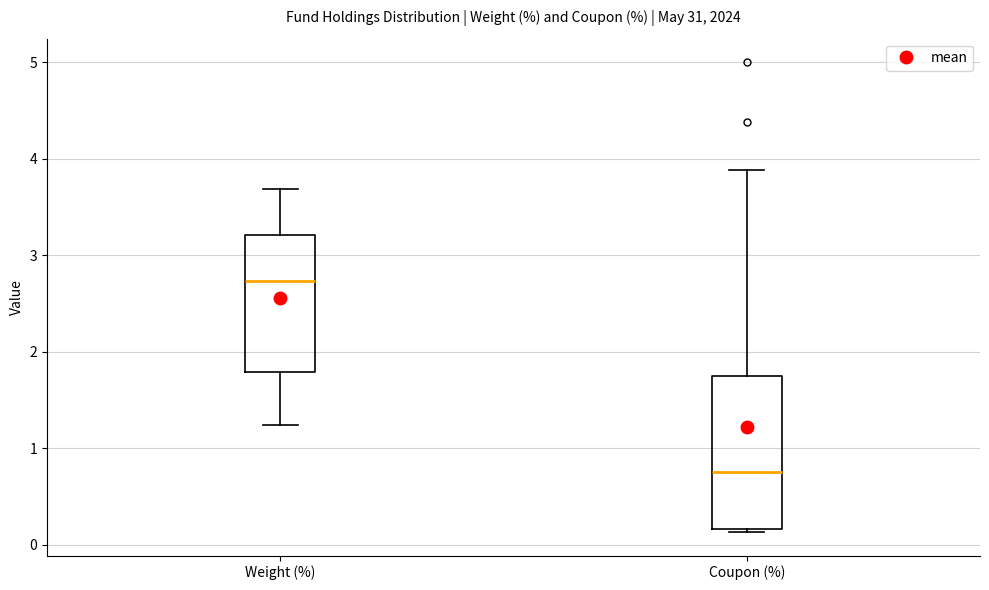

Which box is the tallest, from its lower edge to its upper edge?

Coupon (%)